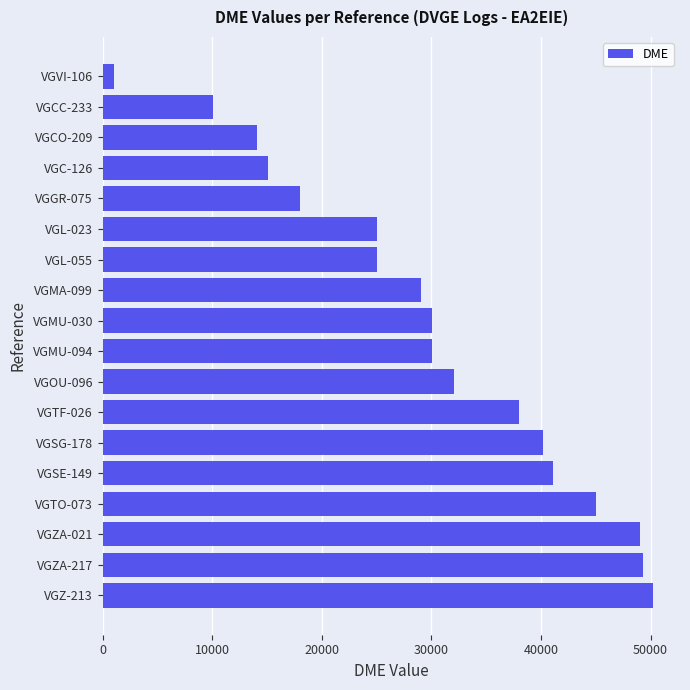

What is the difference between the second highest and second lowest values?

39164